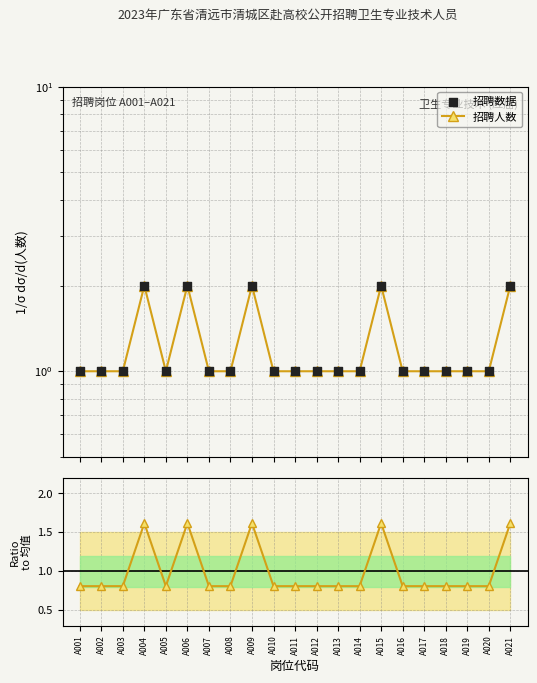

Which series has the largest total across all categories?

招聘人数